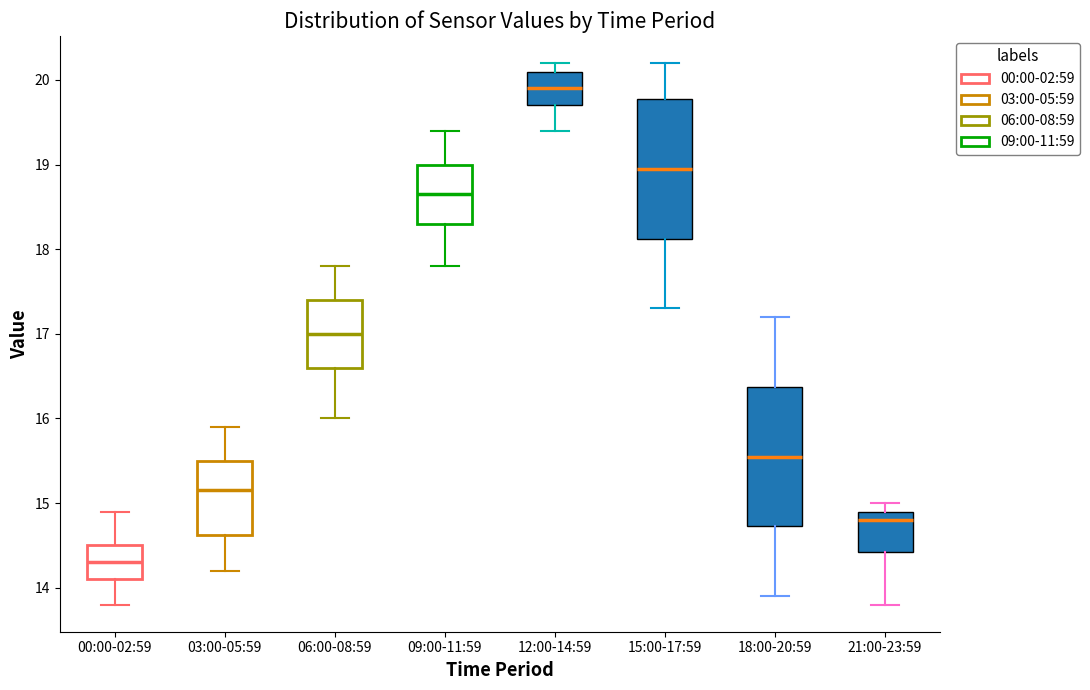

Reading left to right, read every box against the y-axis: the position of its median line, the range the box covers, and the ends of its whiskers. The values are not printed on the chart, so give them approximately, as read against the axis.

00:00-02:59: median 14.3, box 14.1 to 14.5, whiskers 13.8 to 14.9
03:00-05:59: median 15.2, box 14.6 to 15.5, whiskers 14.2 to 15.9
06:00-08:59: median 17.0, box 16.6 to 17.4, whiskers 16.0 to 17.8
09:00-11:59: median 18.7, box 18.3 to 19.0, whiskers 17.8 to 19.4
12:00-14:59: median 19.9, box 19.7 to 20.1, whiskers 19.4 to 20.2
15:00-17:59: median 19.0, box 18.1 to 19.8, whiskers 17.3 to 20.2
18:00-20:59: median 15.6, box 14.7 to 16.4, whiskers 13.9 to 17.2
21:00-23:59: median 14.8, box 14.4 to 14.9, whiskers 13.8 to 15.0